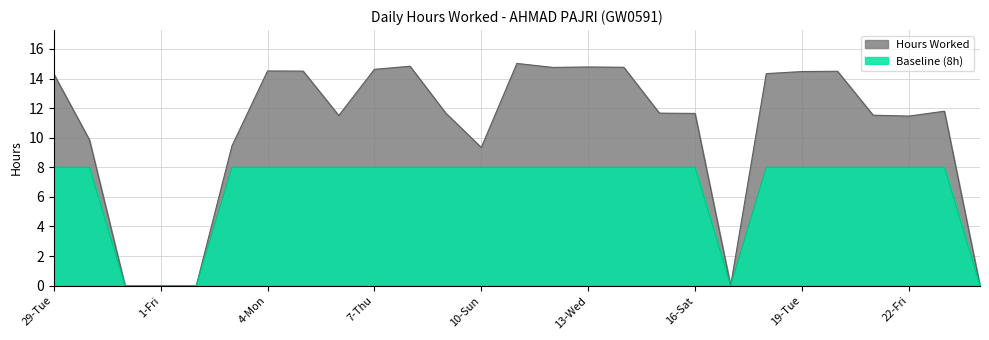

In Hours Worked, how many points are lower than both neighbors (excluding endpoints)?

5